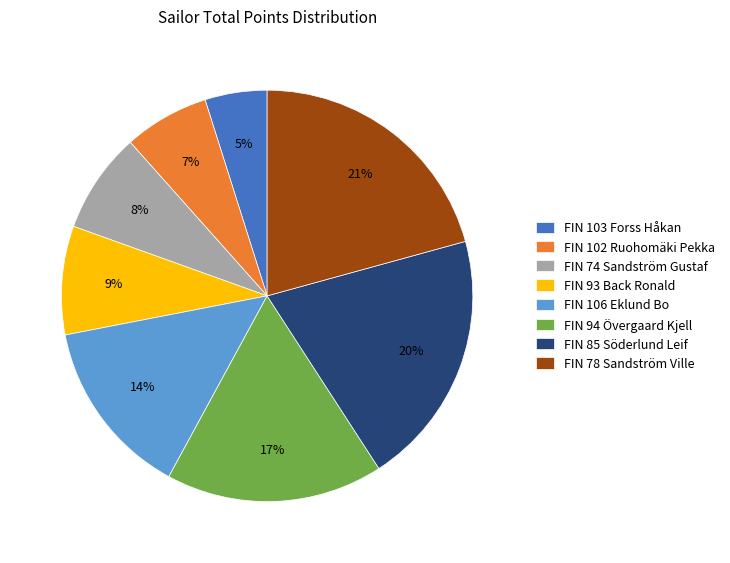

What is the largest slice in the pie chart?

FIN 78 Sandström Ville